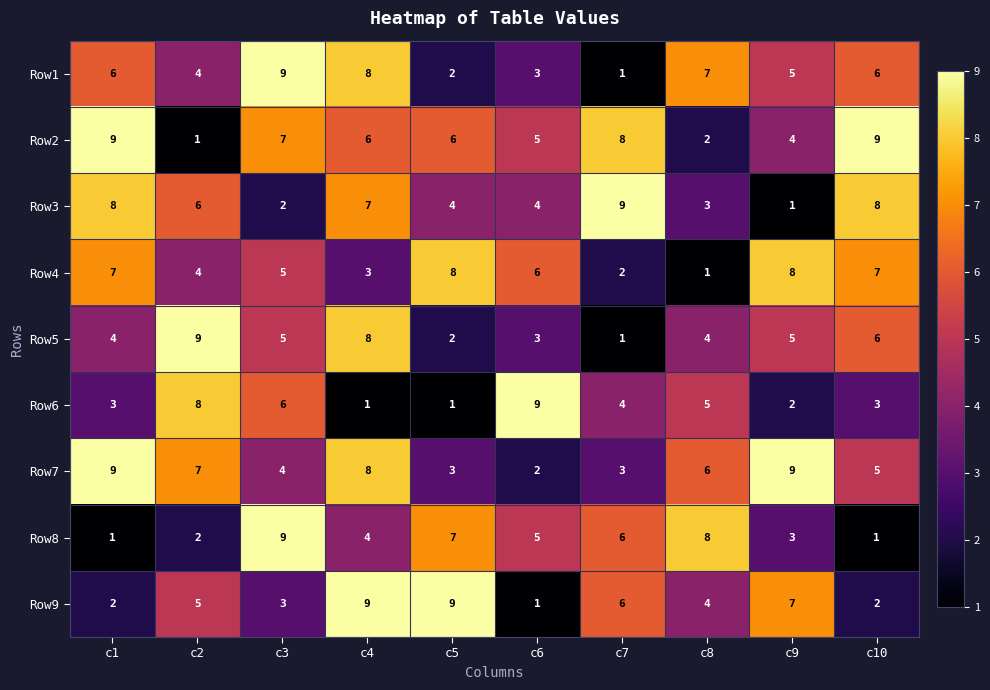

How many categories are shown in the chart?

10